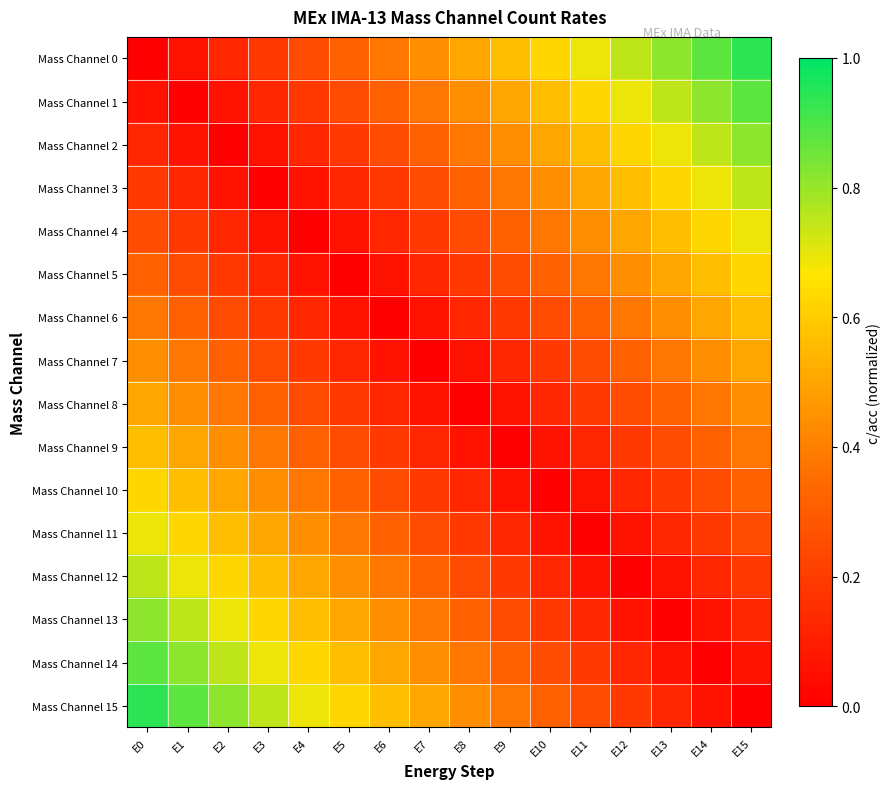

Count the number of data series in this chart.

16